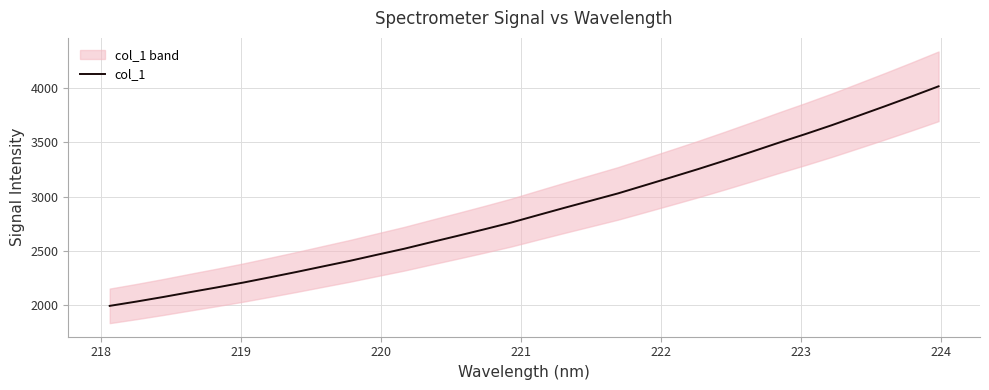

Does the chart display data point markers on the line(s)?

No